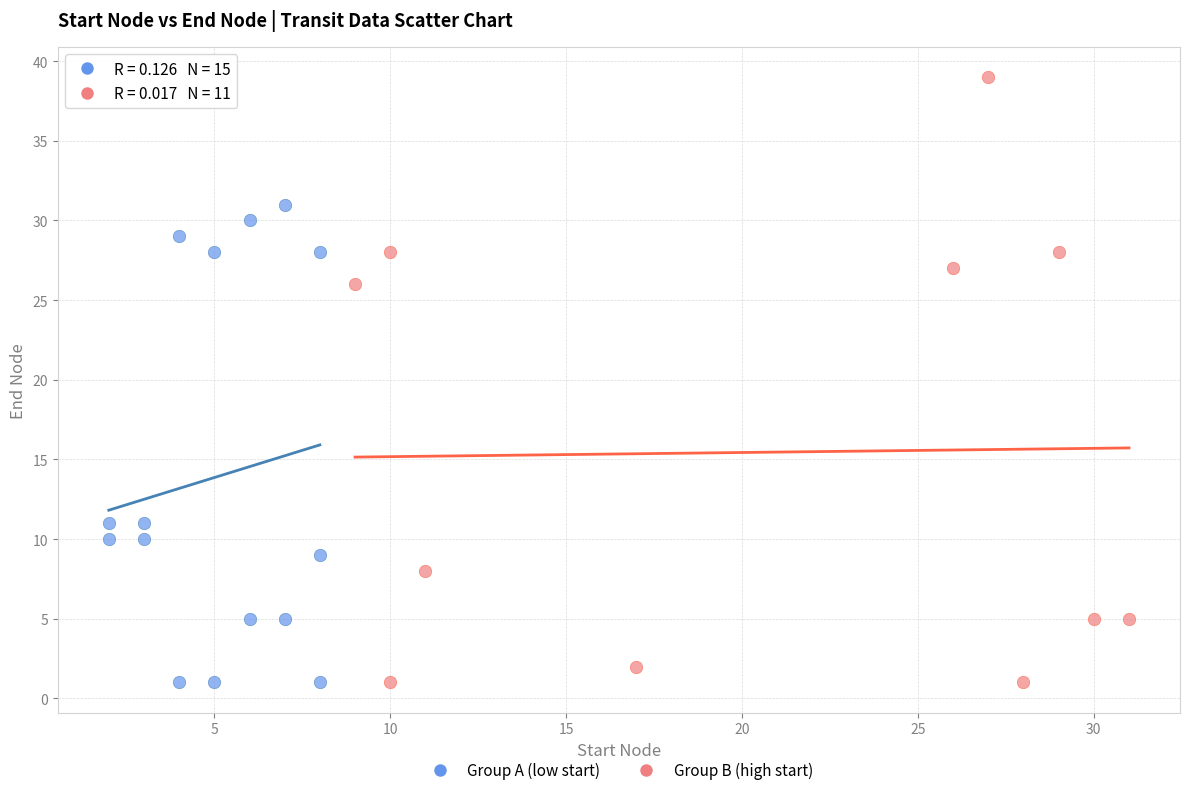

Which series contains the highest Y value?

Group B (high start)